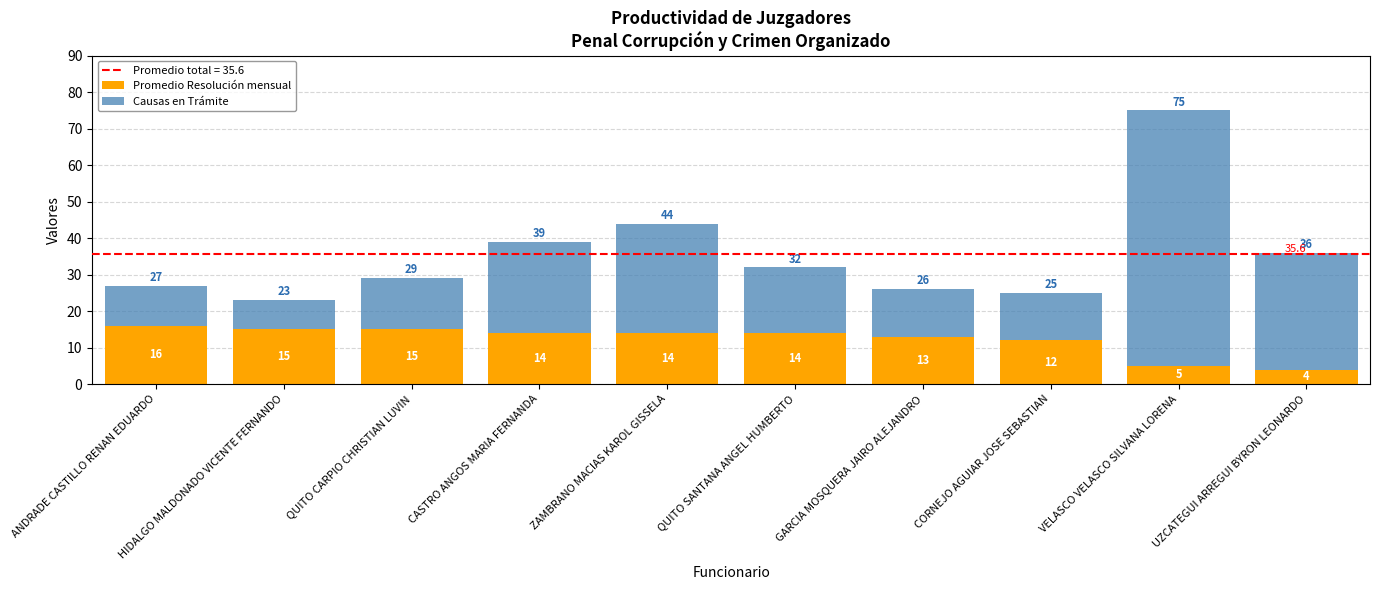

At which category is the sum across all series the highest?

VELASCO VELASCO SILVANA LORENA